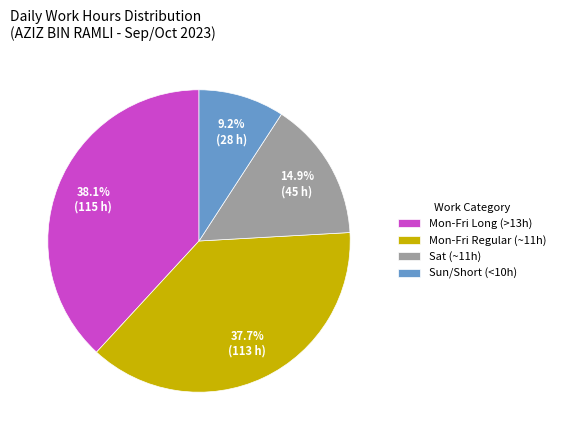

How many segments does this pie chart have?

4